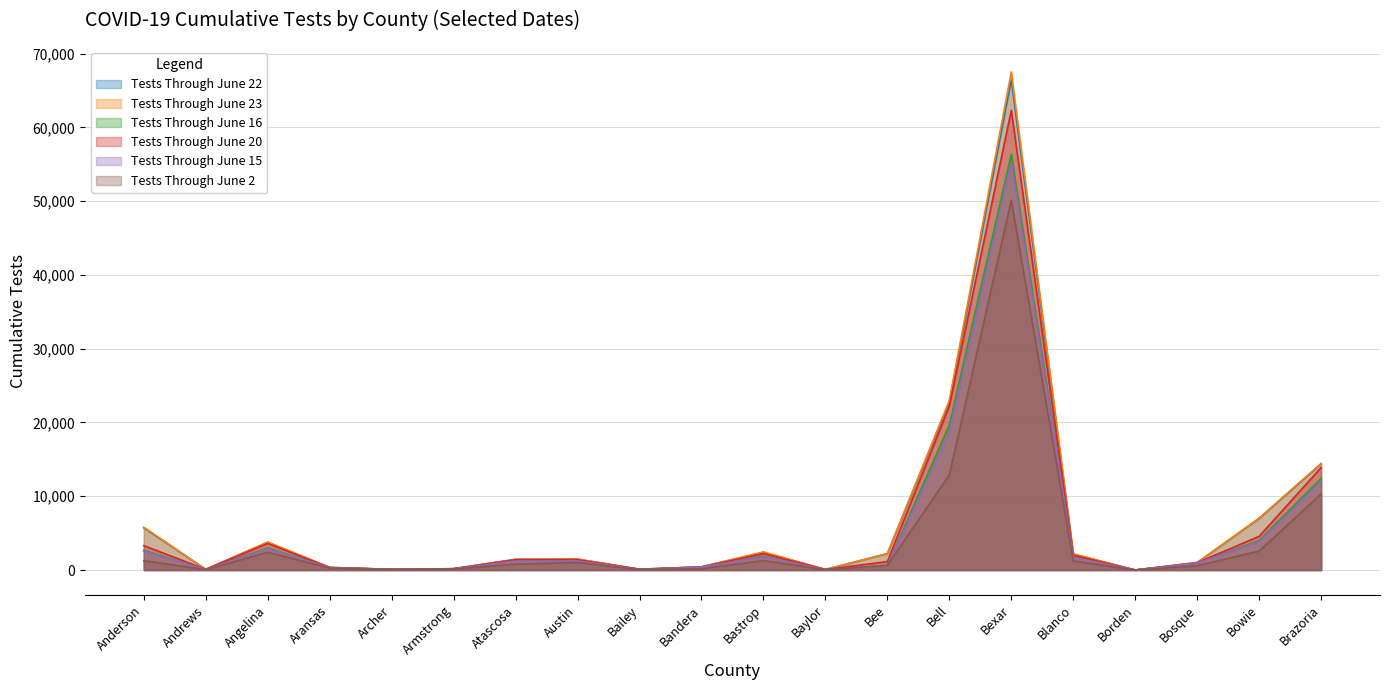

How many values in the Tests Through June 20 series exceed 1402?

9